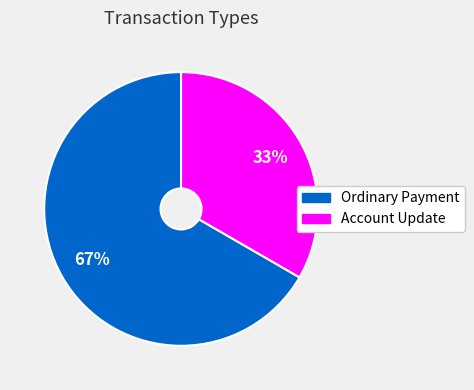

Is there a majority slice in this chart?

Yes